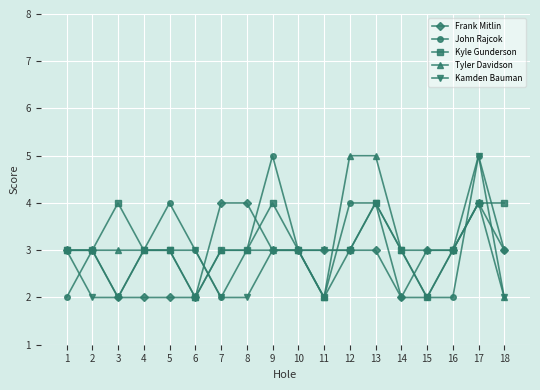

What is the maximum value shown in the chart?

5